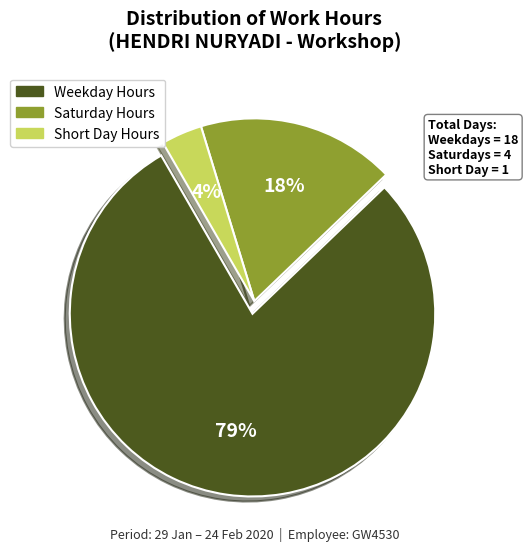

To the nearest percent, what is the average slice percentage?

33%